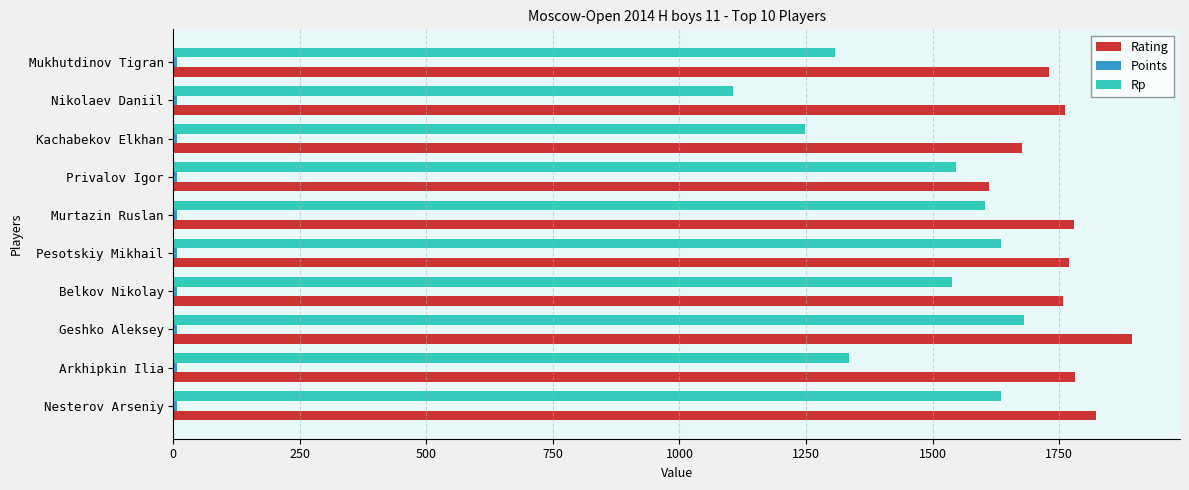

What is the smallest value displayed?

6.5